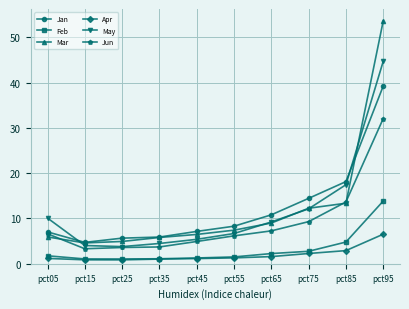

What is the sum of the Feb values at pct15 and pct85?

5.9